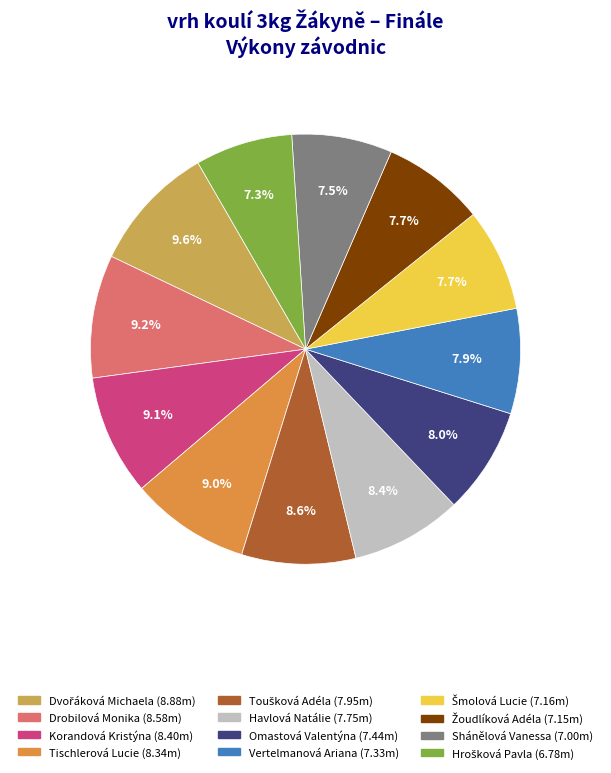

How much of the chart is everything except Toušková Adéla?

91.4%